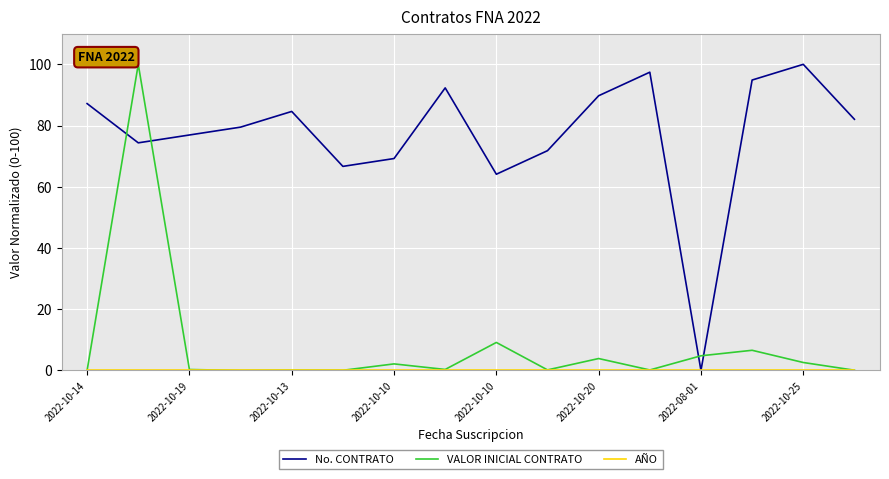

After their last crossing, which series has the higher values: VALOR INICIAL CONTRATO or No. CONTRATO?

No. CONTRATO